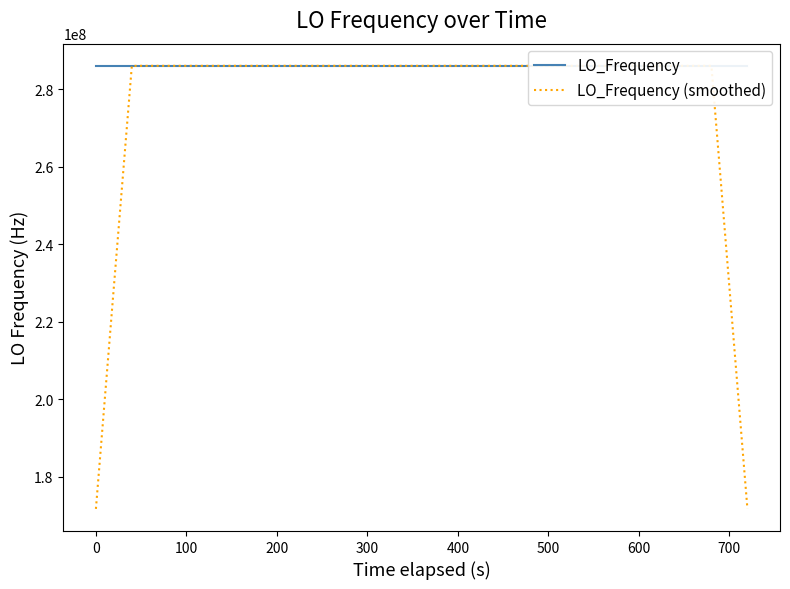

What is the lowest value of the LO_Frequency (smoothed) series?

171647280.0